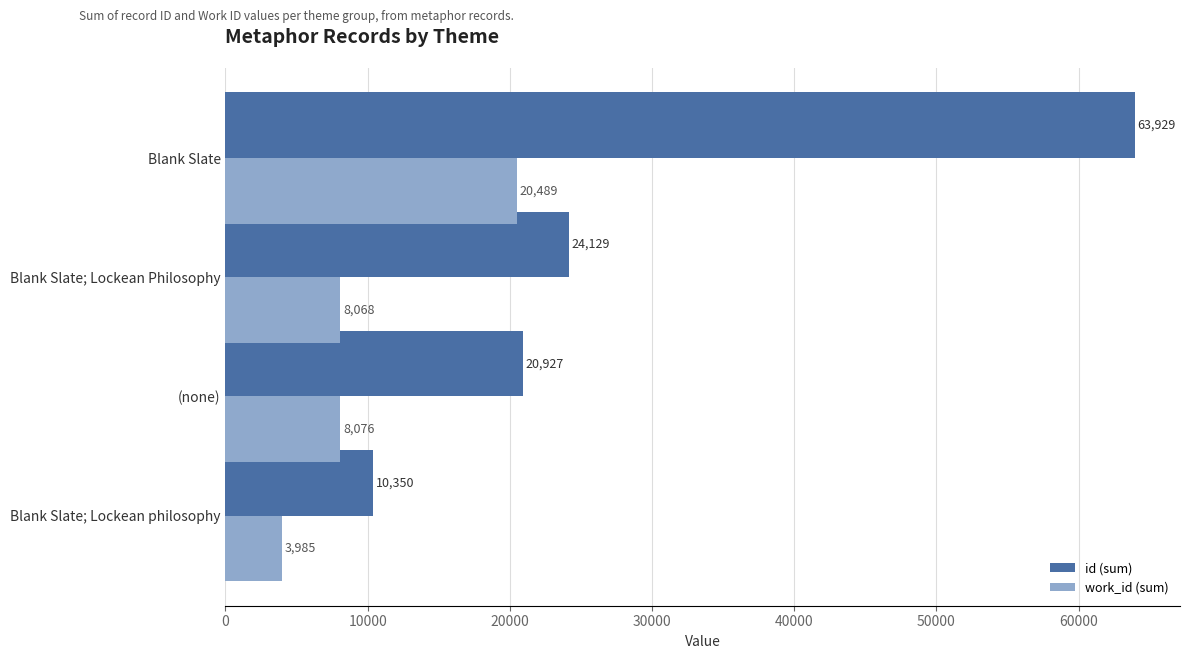

True or false: id (sum) has a value of 32741 at (none).

False